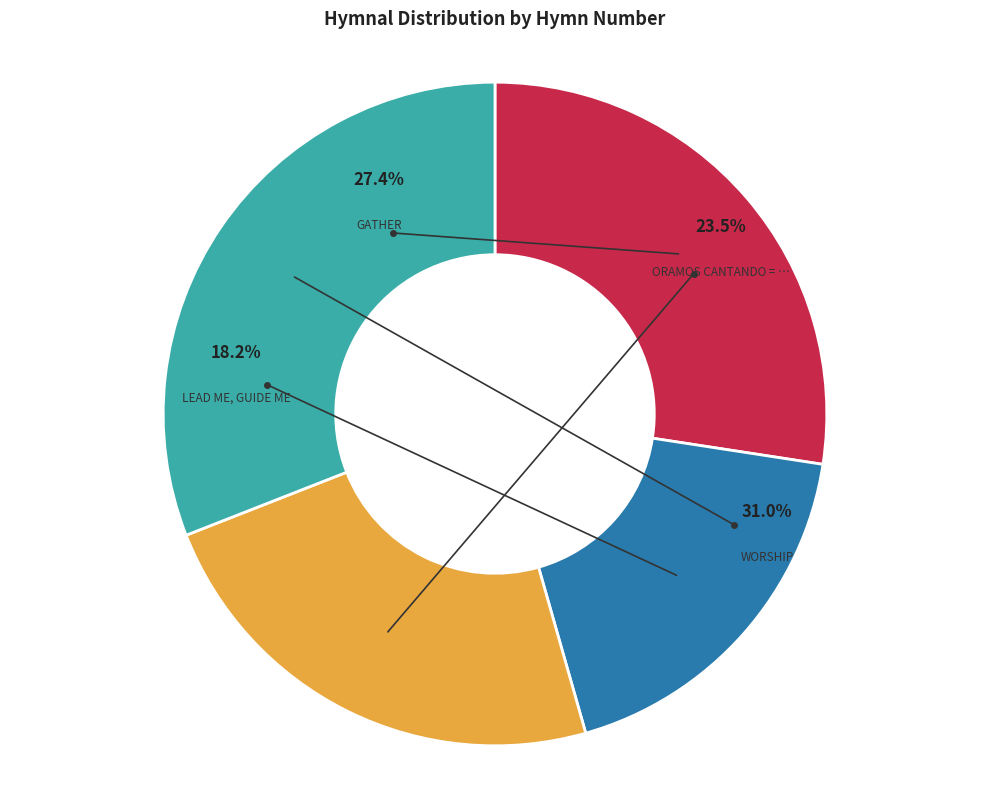

To the nearest percent, what percentage of the pie is Oramos Cantando = We Pray In Song?

23%